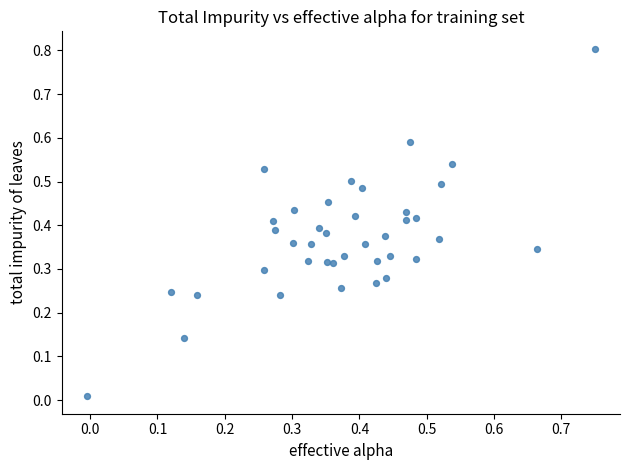

What is the range of X values (max minus min)?

0.8